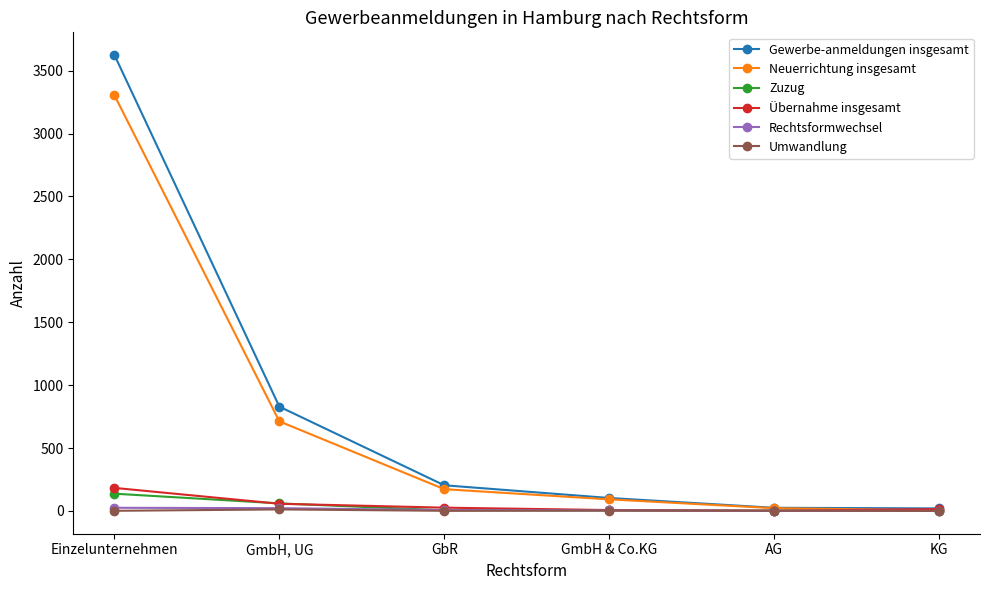

Which category has the highest value across all series?

Einzelunternehmen